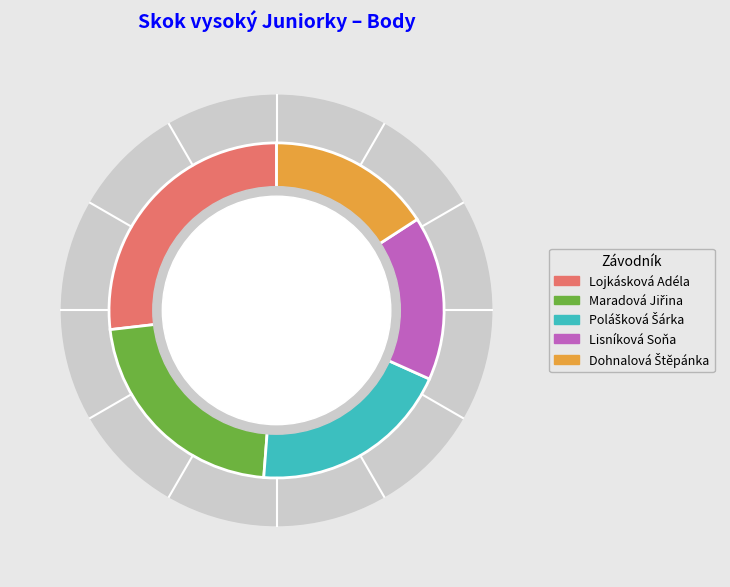

Count the number of slices in the pie.

5